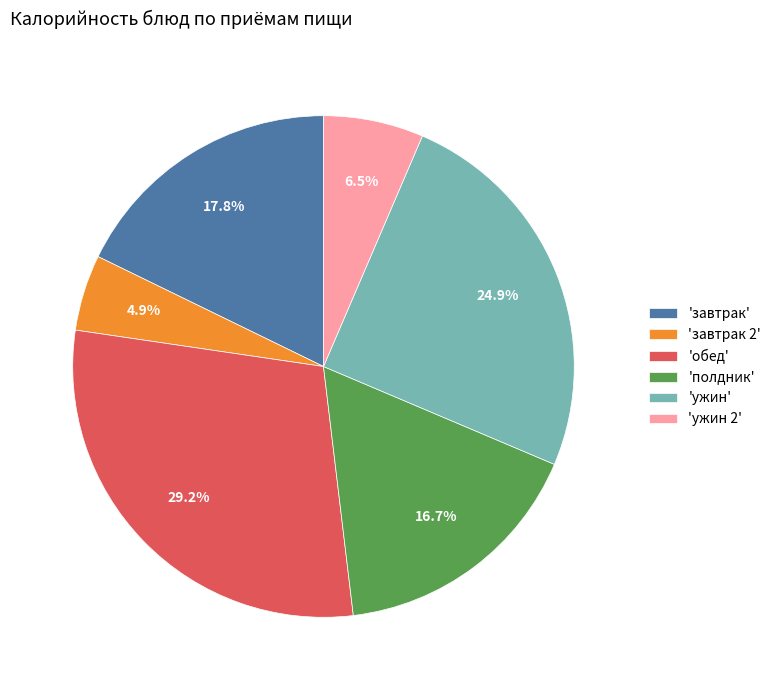

What percentage is NOT represented by 'ужин'?

75.1%